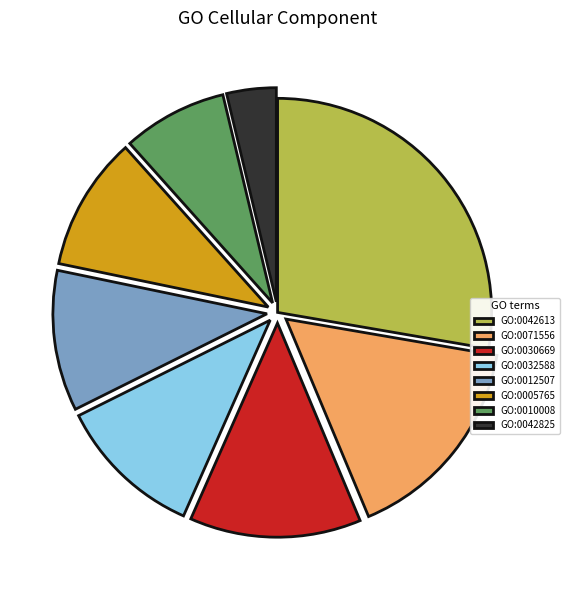

Is there a majority slice in this chart?

No